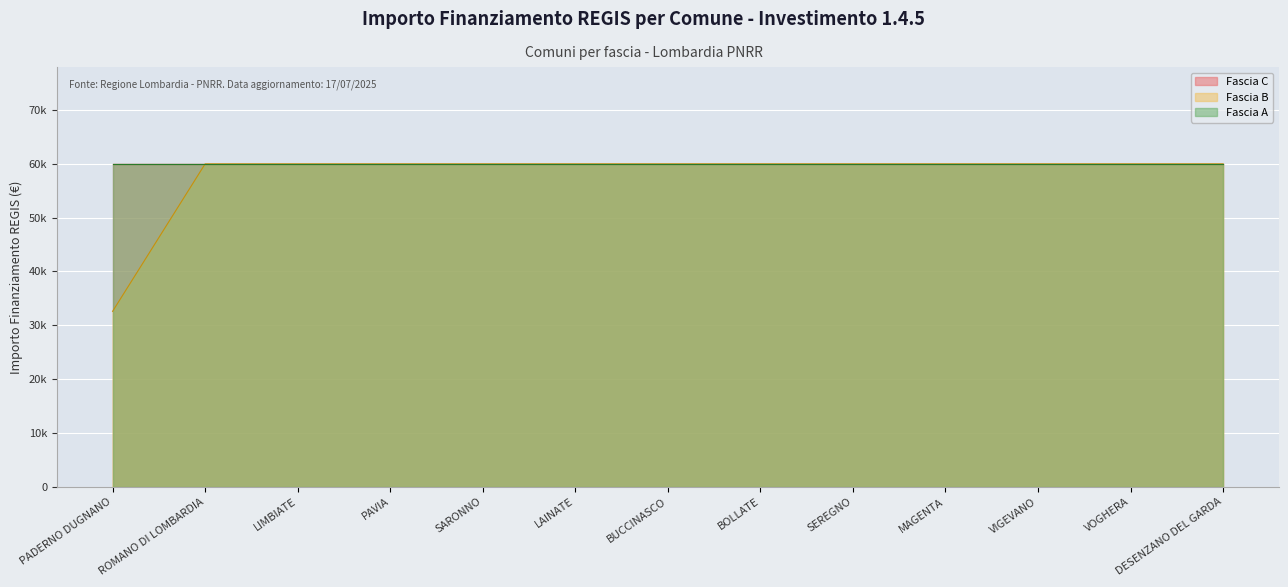

What is the value of the Fascia A point at the 11th from the left?

59966